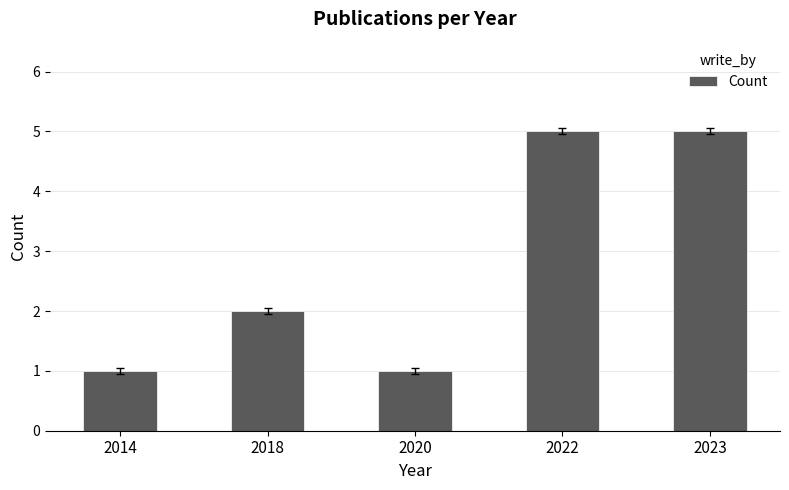

What is the change in value from 2014 to 2022?

+4